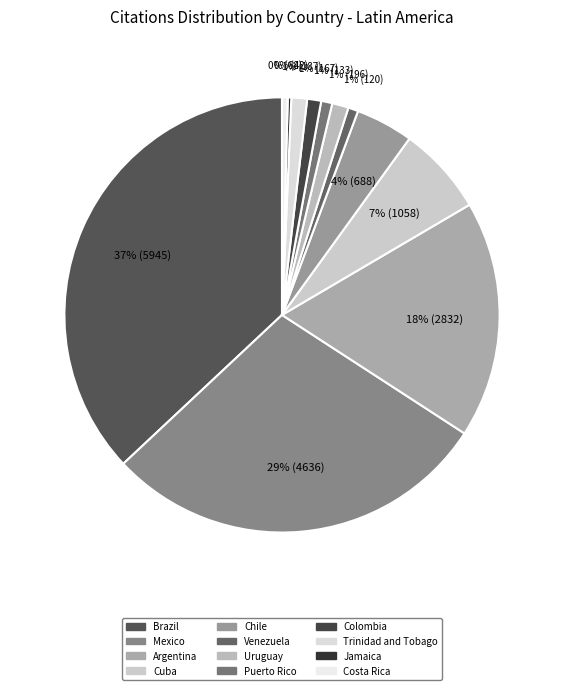

What is the total percentage of Chile and Puerto Rico?

5.1%